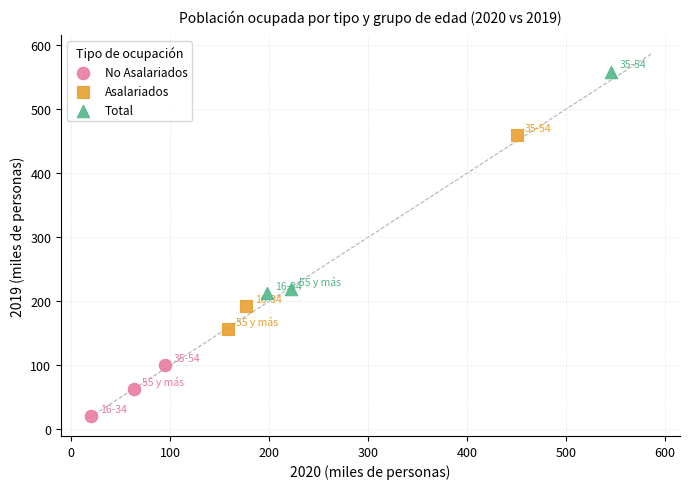

Which series contains the lowest Y value?

No Asalariados